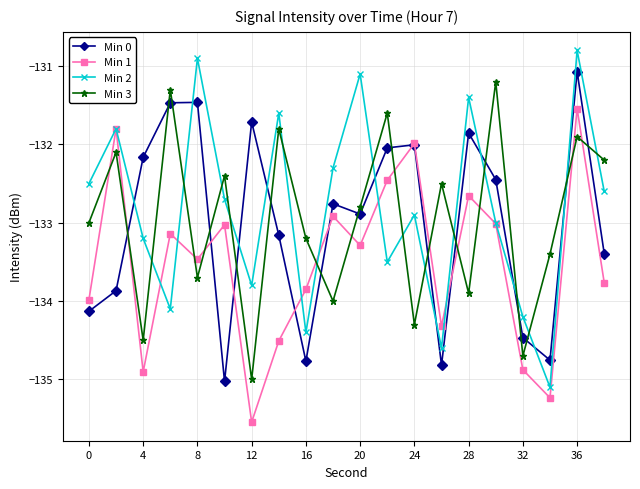

True or false: Min 0 has more than 1 points higher than both neighbors.

True